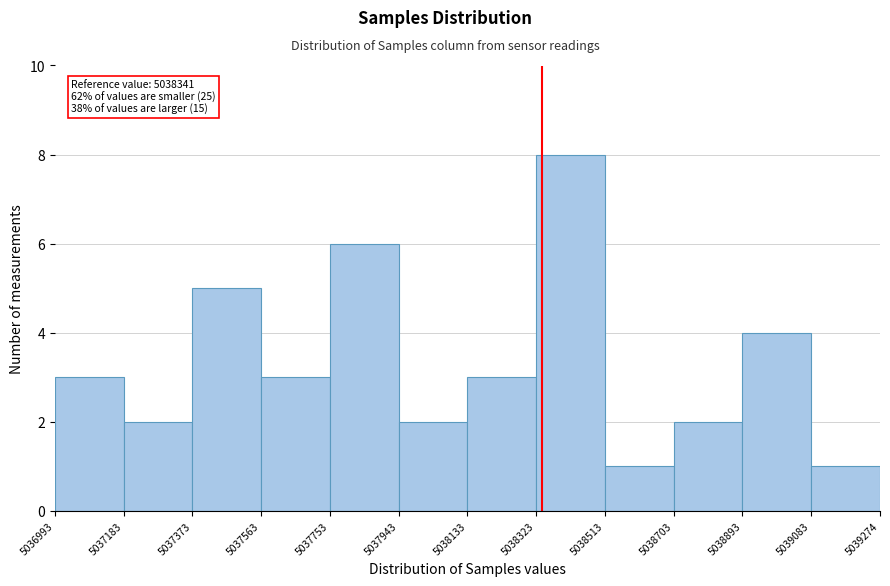

Over which range of the x-axis is the bar tallest?

5038323 to 5038513